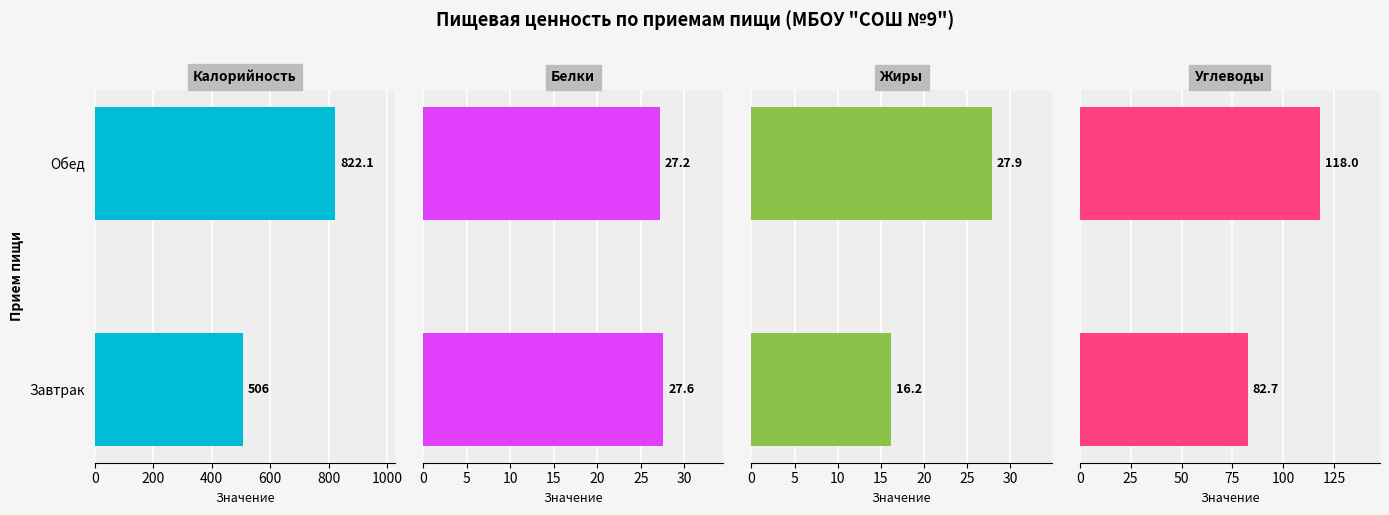

Reading left to right, list all the values displayed in this chart.

Калорийность: 506.0	822.1
Белки: 27.6	27.2
Жиры: 16.2	27.9
Углеводы: 82.7	118.0